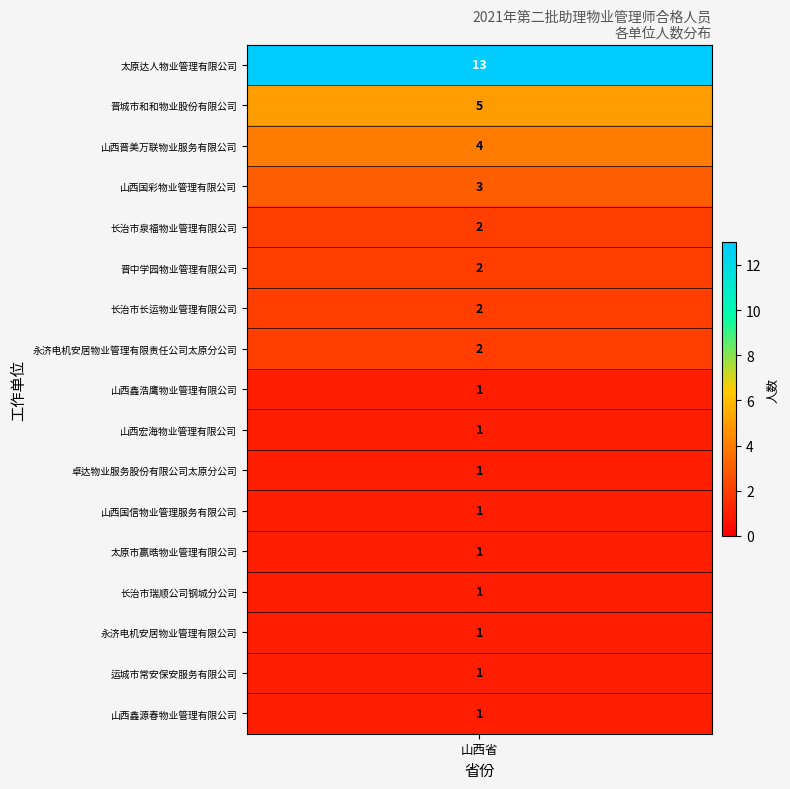

What is the greatest value displayed?

13